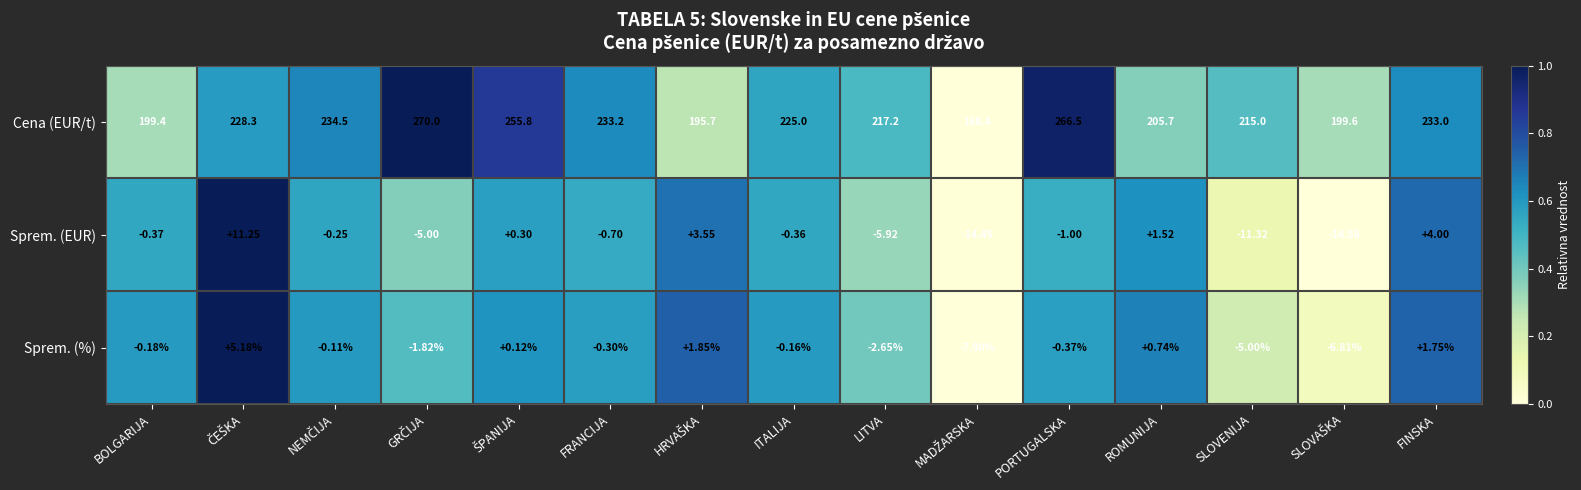

Rank the series at PORTUGALSKA from lowest to highest value.

Sprem. (EUR), Sprem. (%), Cena (EUR/t)